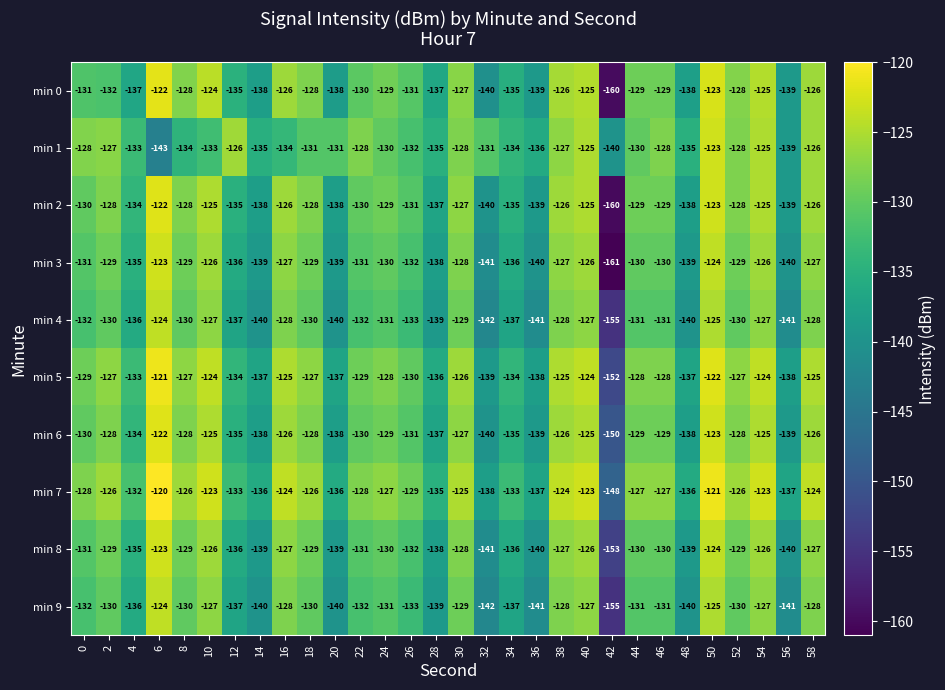

The value of min 9 at 36 is -141. True or false?

True